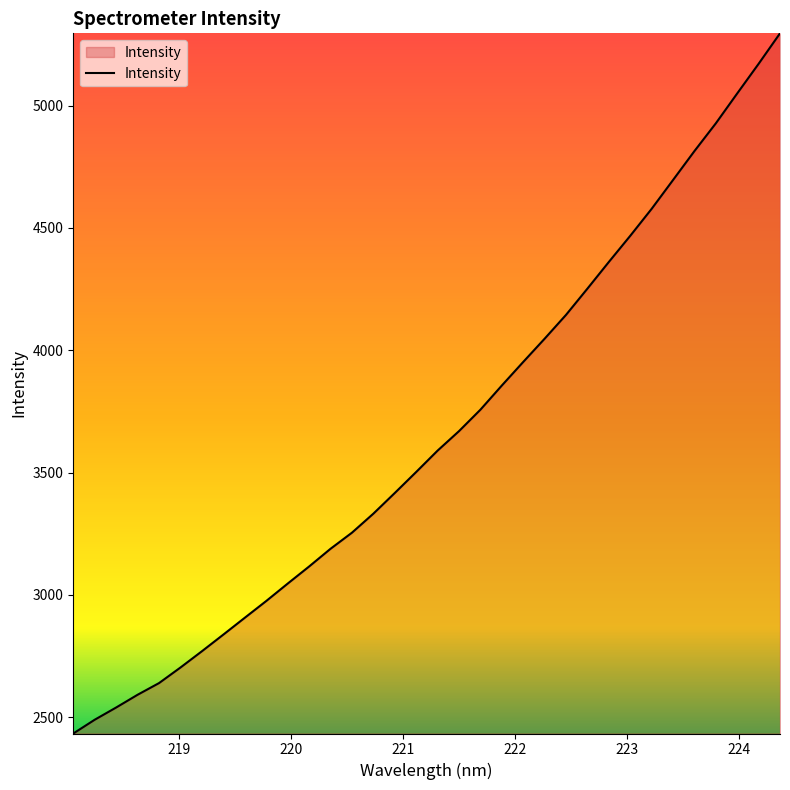

What is the difference between the maximum and minimum values?

2861.4